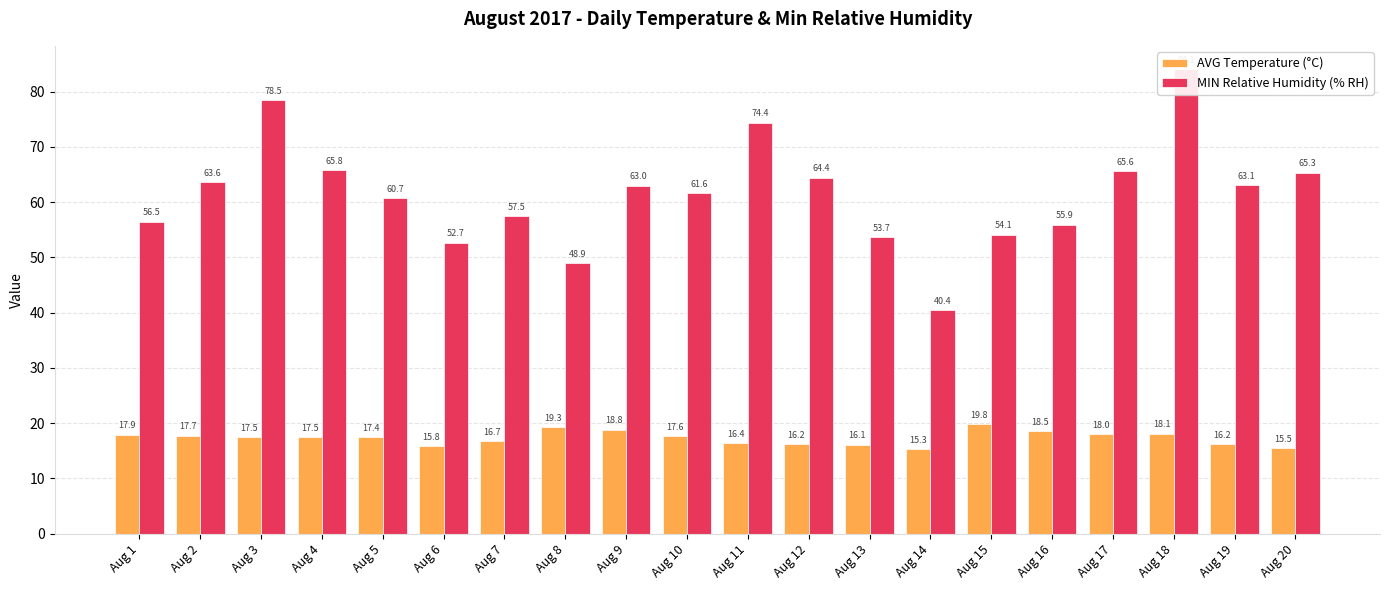

What is the approximate value of AVG Temperature (°C) at Aug 15?

19.8